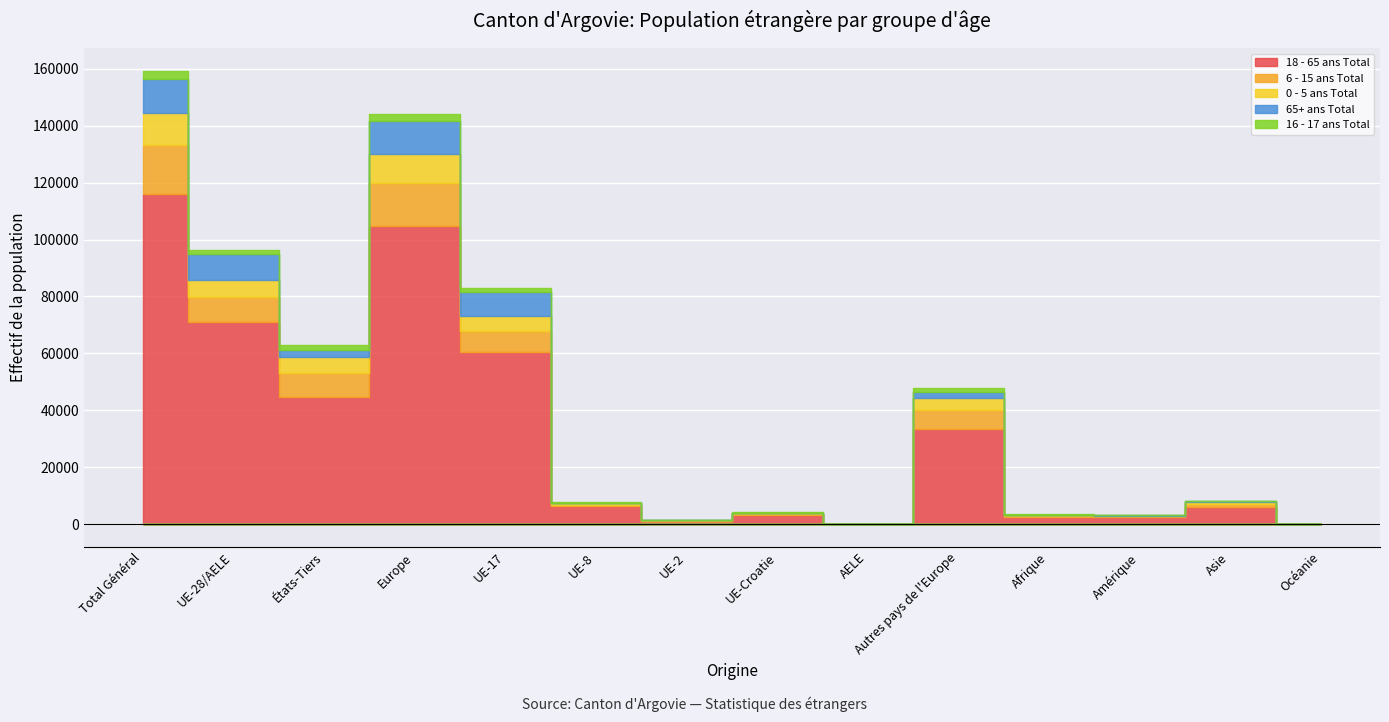

What is the minimum value shown in the chart?

1